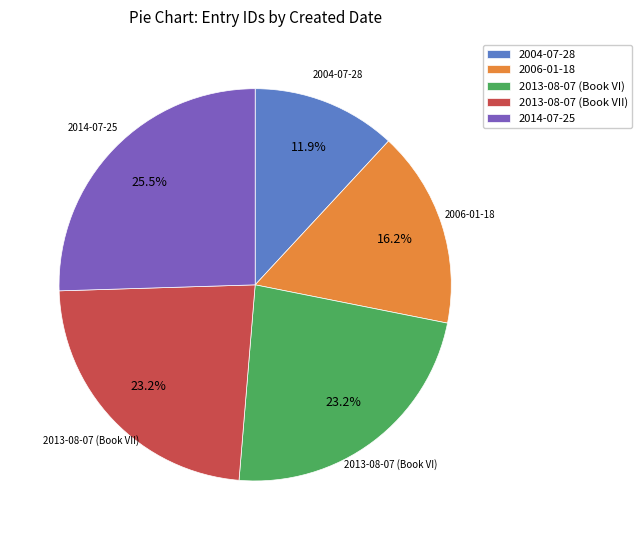

Between 2013-08-07 (Book VI) and 2004-07-28, which is larger?

2013-08-07 (Book VI)